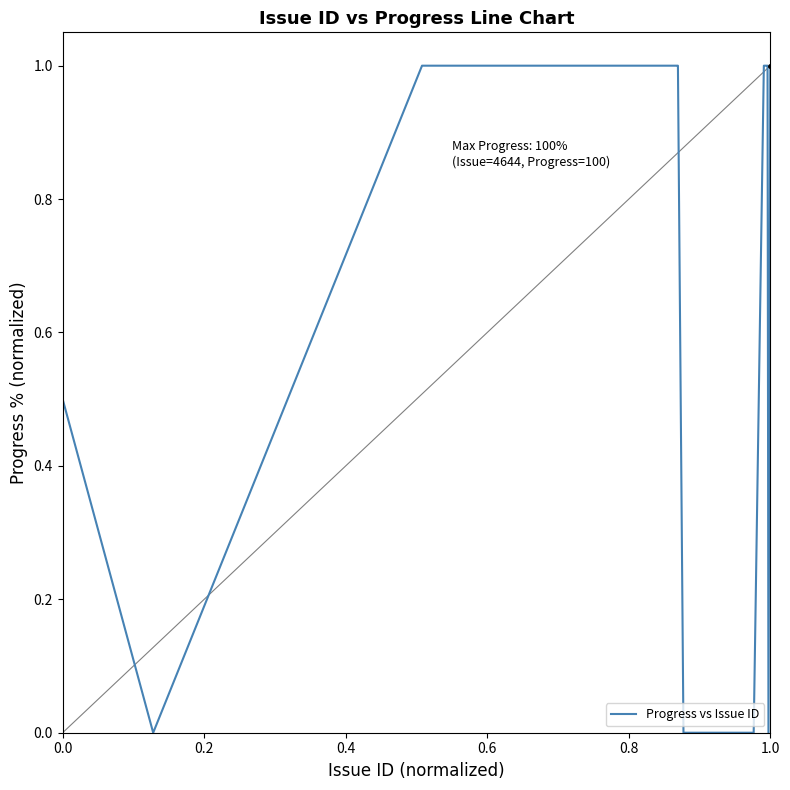

How many series are shown in this chart?

1